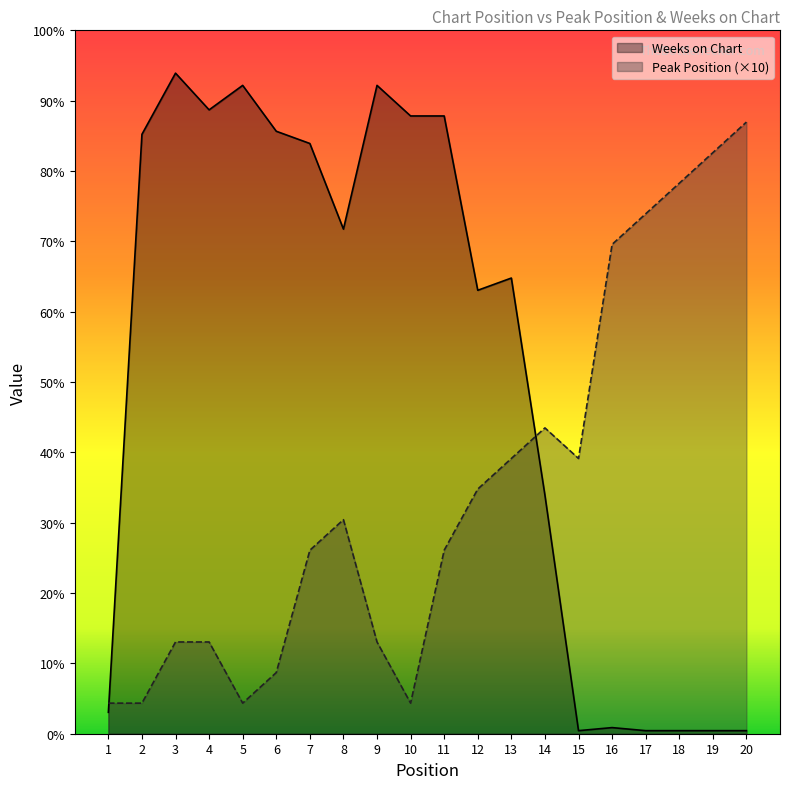

Where is Peak Position nearest to the value 105?

14